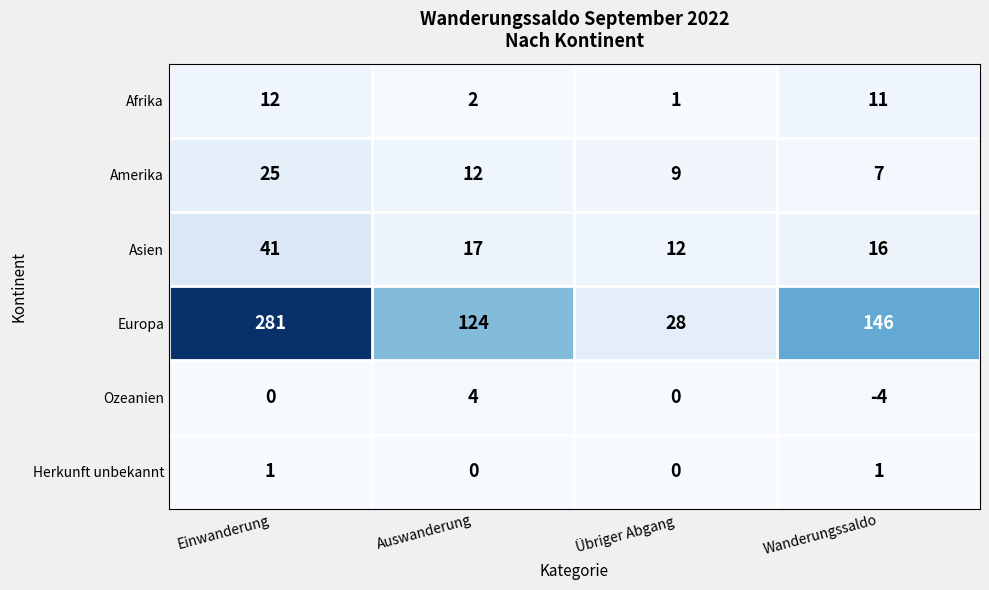

Which series has the widest spread of values?

Europa